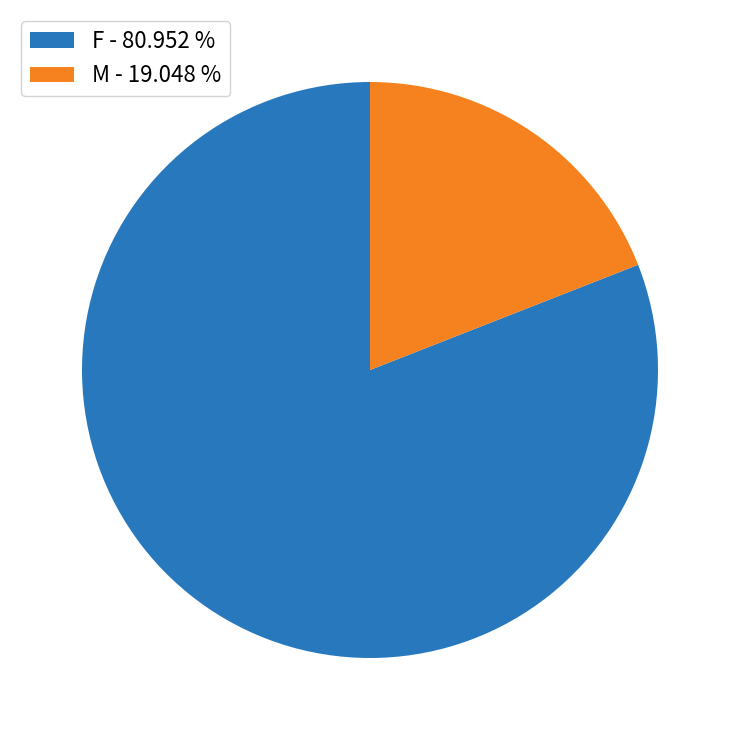

Is it true that M is 26% of the pie?

False